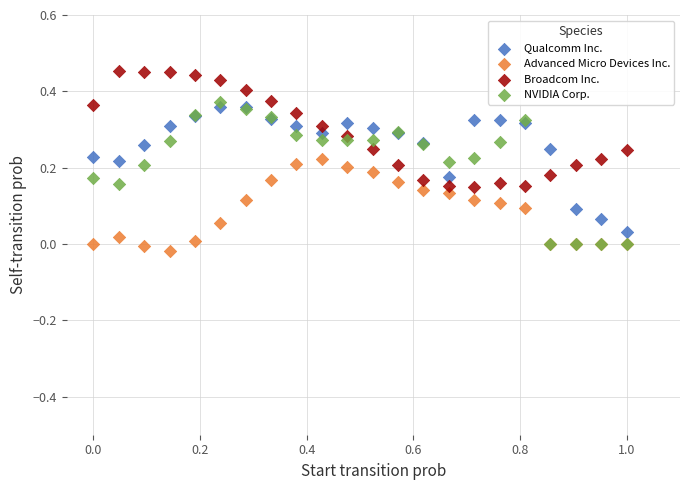

What are all the series names shown in the legend?

Qualcomm Inc., Advanced Micro Devices Inc., Broadcom Inc., NVIDIA Corp.